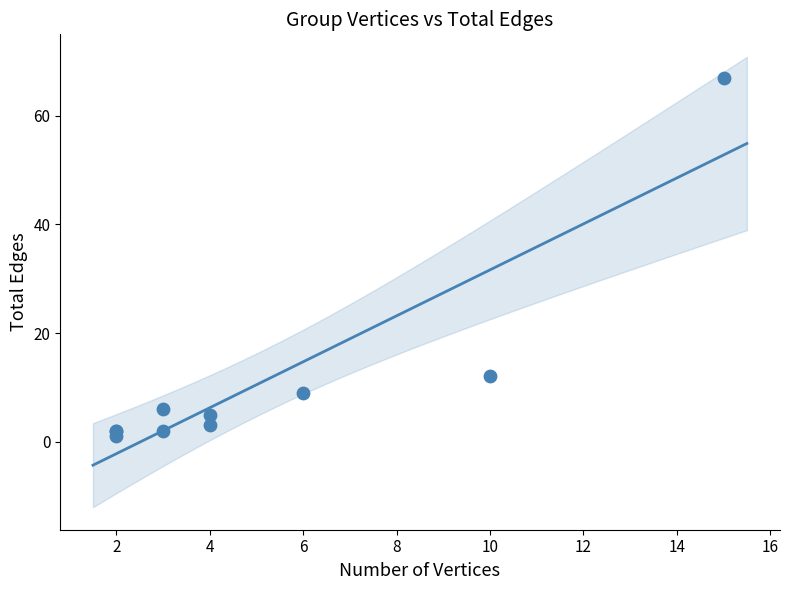

What Y value in the scatter plot is closest to 34?

12